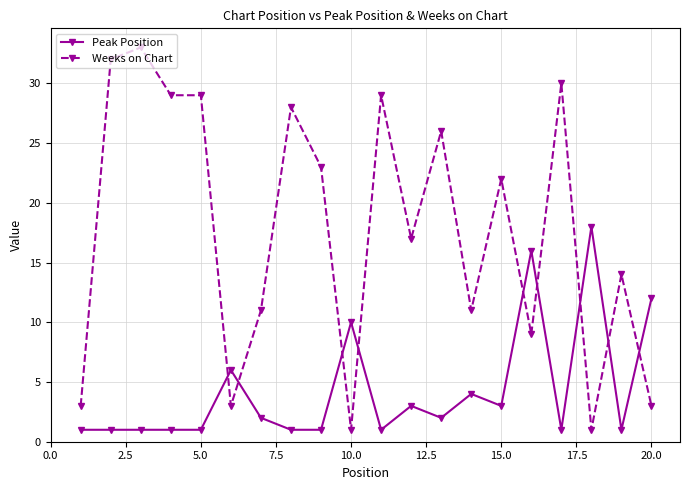

List the series in order of their peak value, highest first.

Weeks on Chart, Peak Position